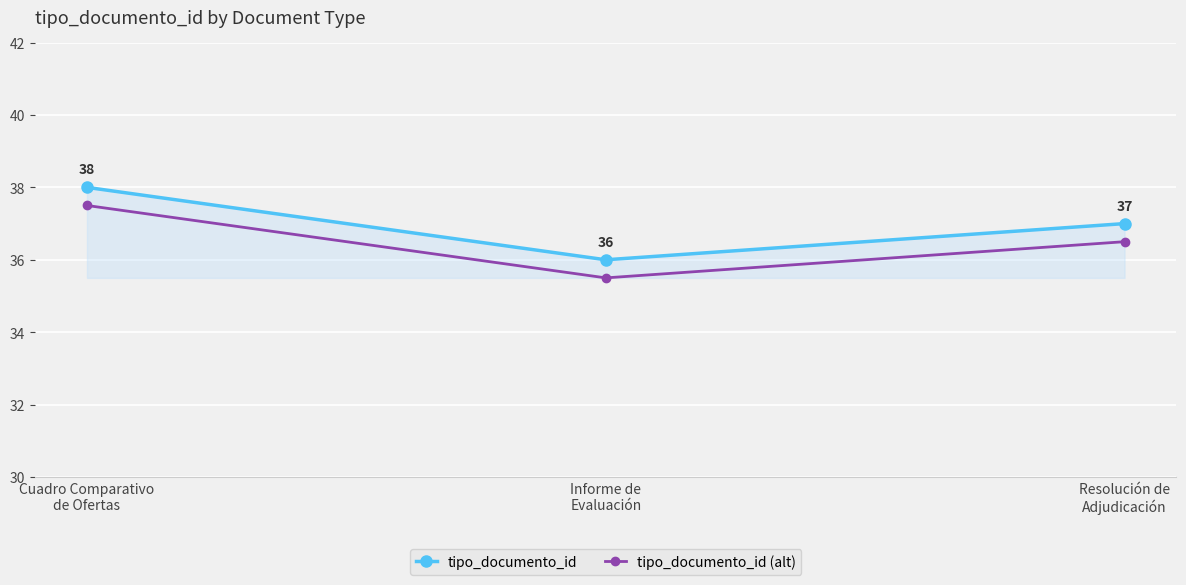

What is the difference between the tipo_documento_id (alt) values at Resolución de
Adjudicación and Cuadro Comparativo
de Ofertas?

1.0